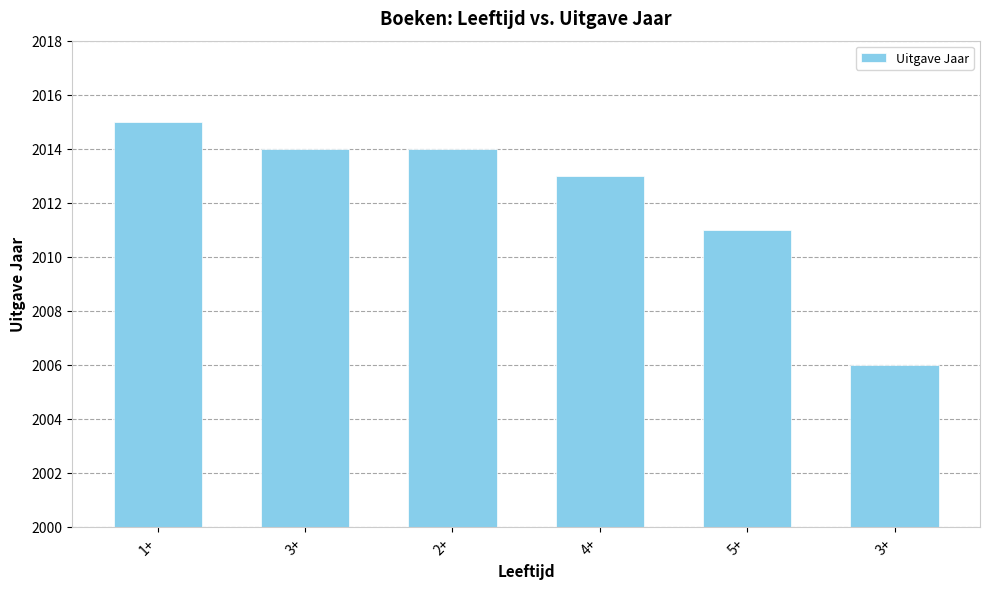

What value does the data have at 1+?

2015